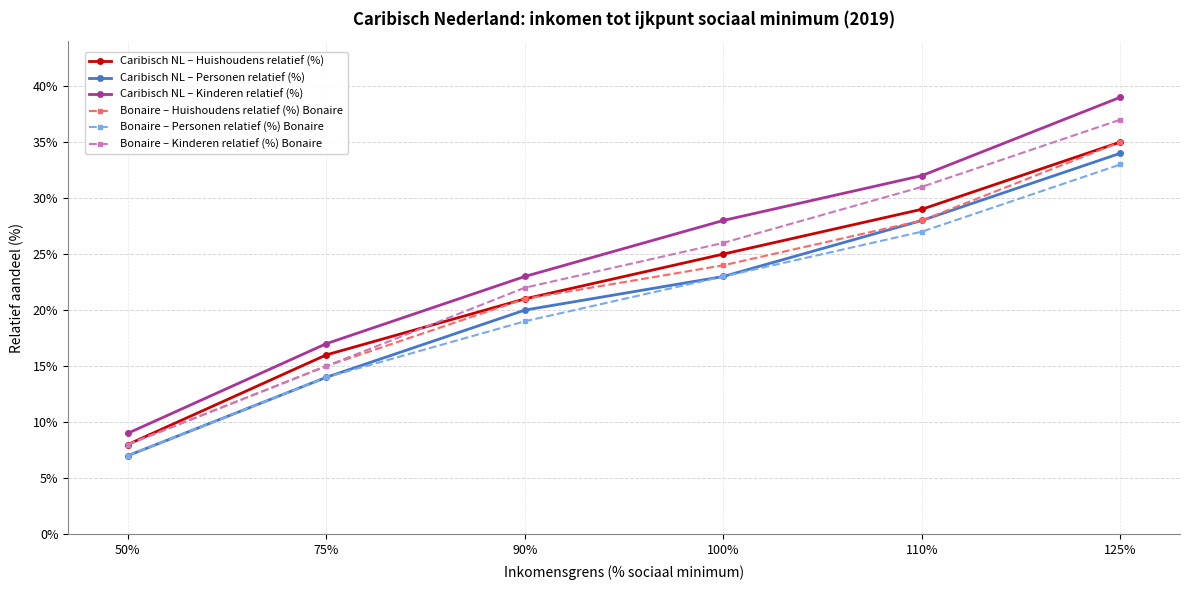

What are all the series names shown in the legend?

Caribisch NL – Huishoudens relatief (%), Caribisch NL – Personen relatief (%), Caribisch NL – Kinderen relatief (%), Bonaire – Huishoudens relatief (%) Bonaire, Bonaire – Personen relatief (%) Bonaire, Bonaire – Kinderen relatief (%) Bonaire